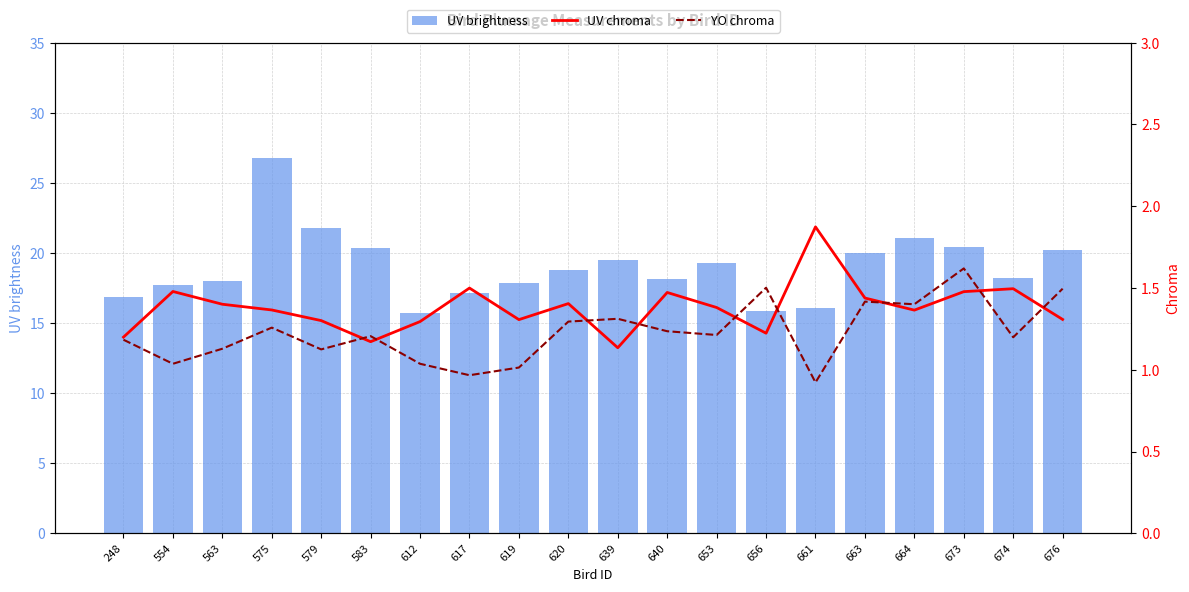

Which has a higher value, 619 or 664?

664